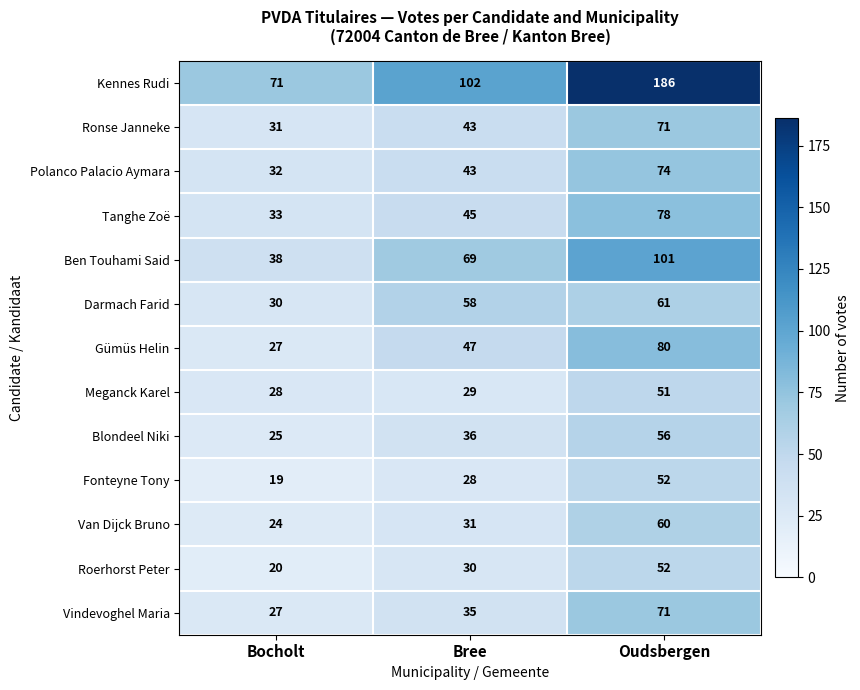

Which label corresponds to the smallest value in the chart?

Bocholt